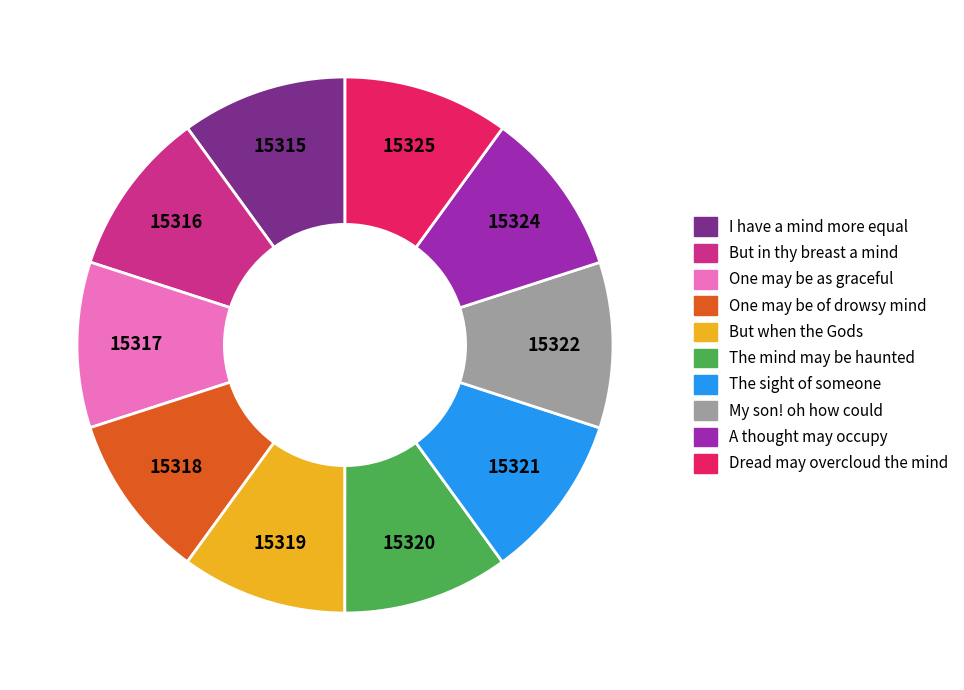

How many segments does this pie chart have?

10